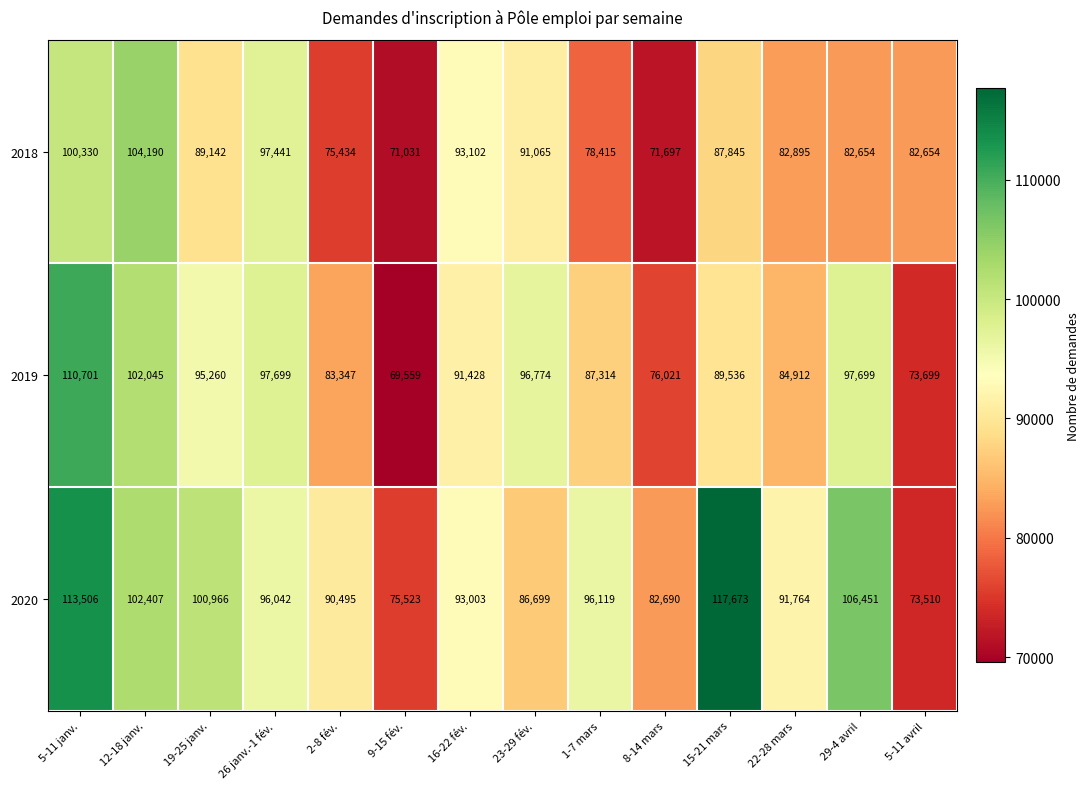

Between 26 janv.-1 fév. and 8-14 mars, which series saw the biggest shift?

2018